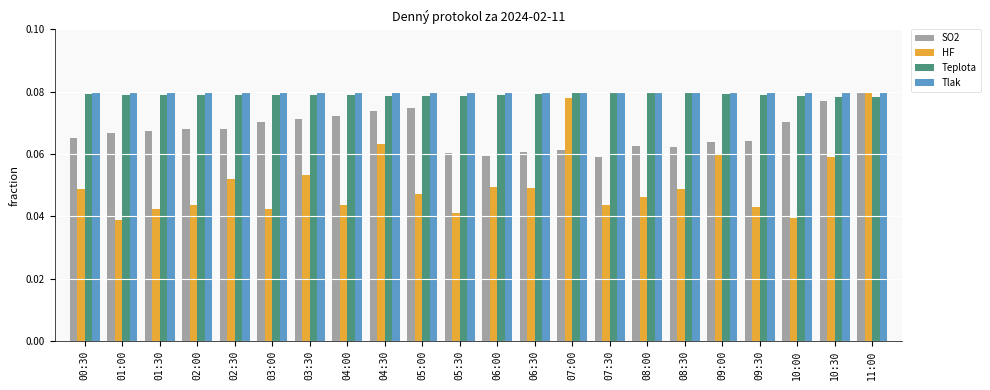

The value of SO2 at 10:30 is 0.0. True or false?

False